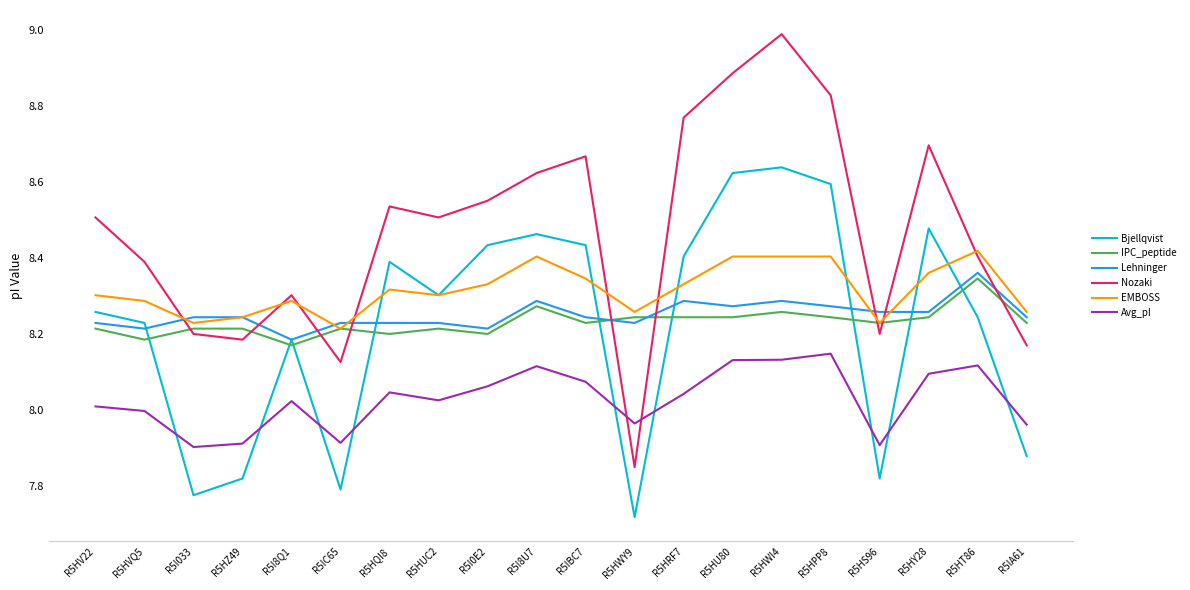

What is the total value across all series at R5HRF7?

50.1